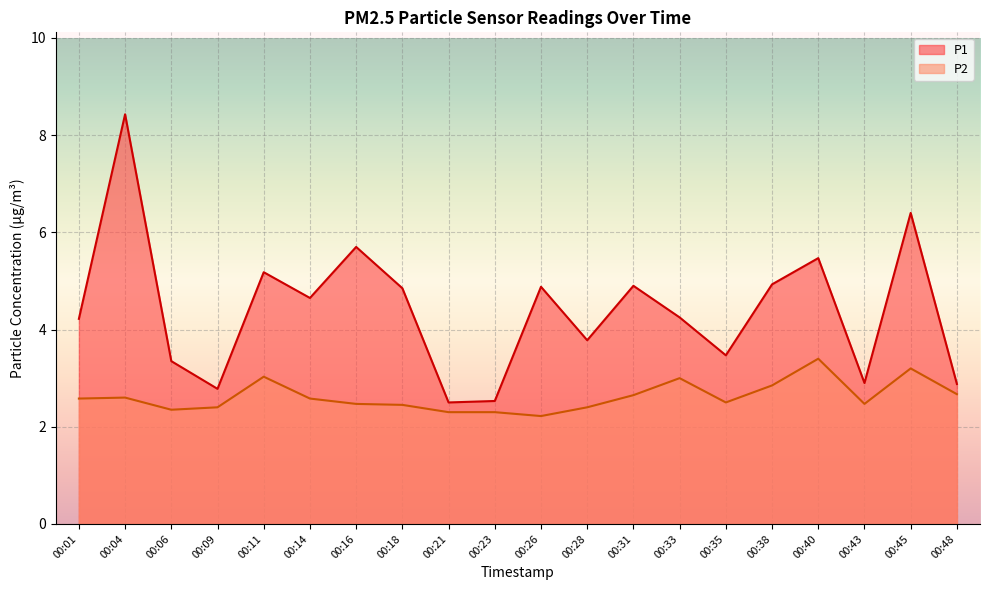

What is the value of the P1 point at the 20th from the left?

2.9